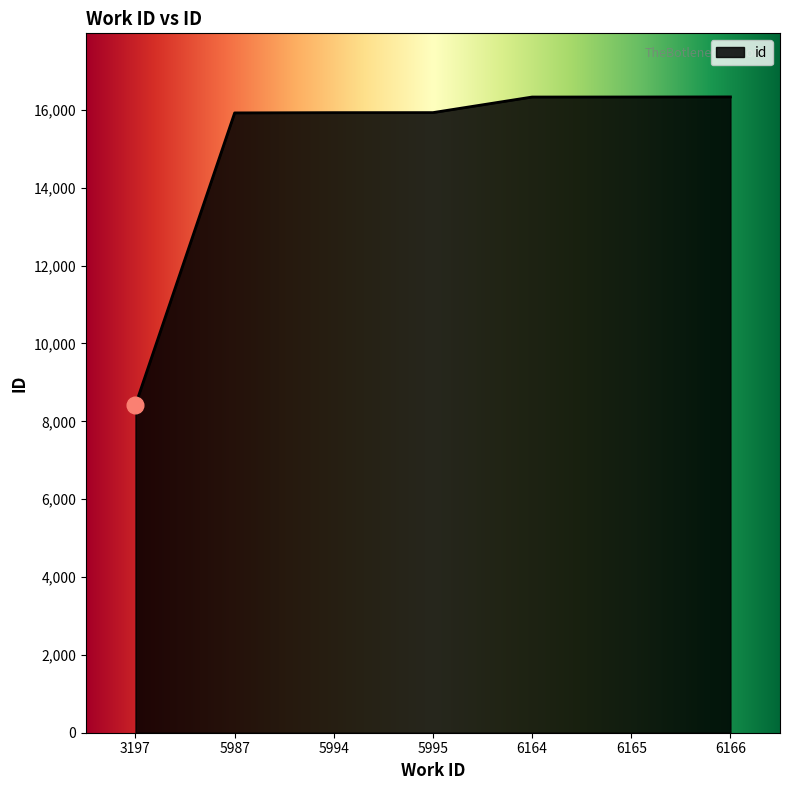

What is the smallest value displayed?

8420